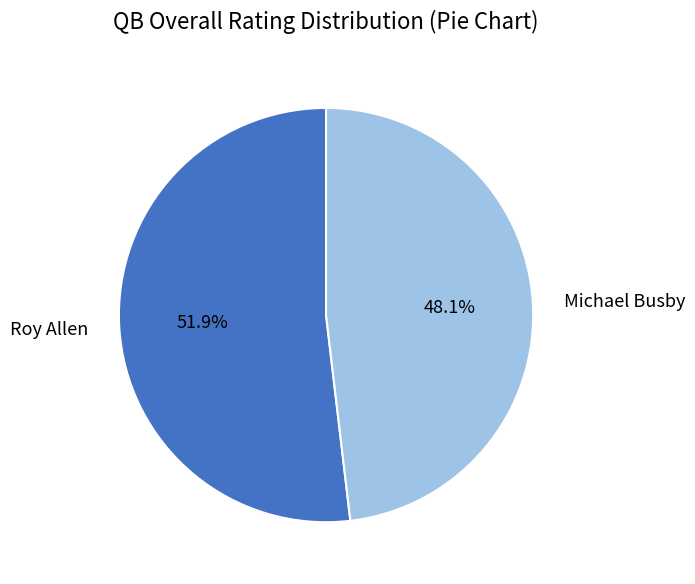

To the nearest percent, what is the difference between the Roy Allen and Michael Busby slice percentages?

4%